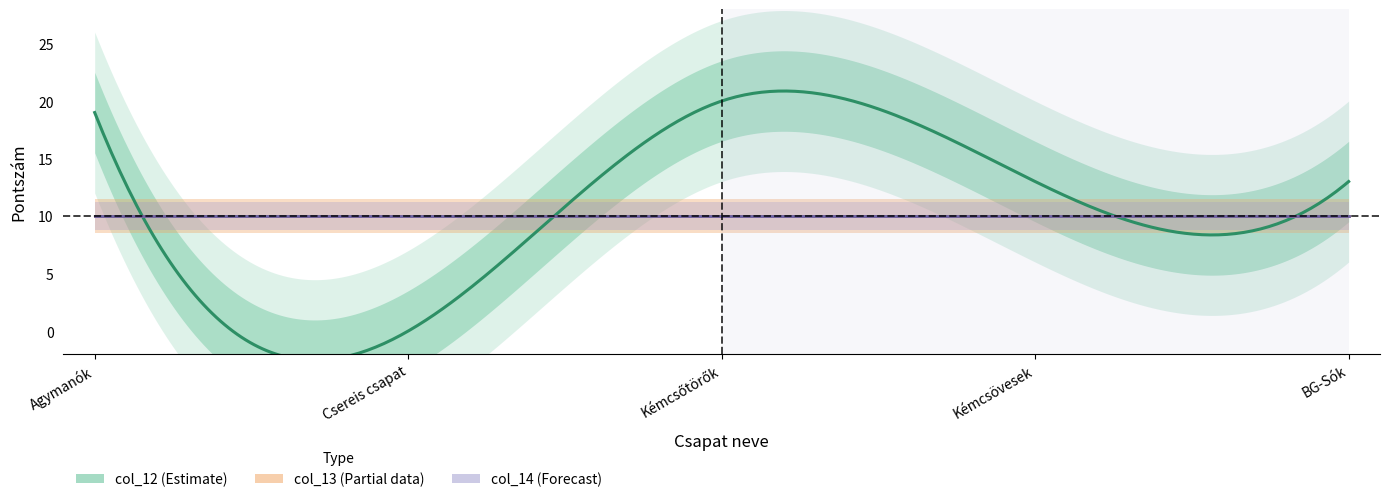

Is it true that col_14 equals 10 at 3?

True